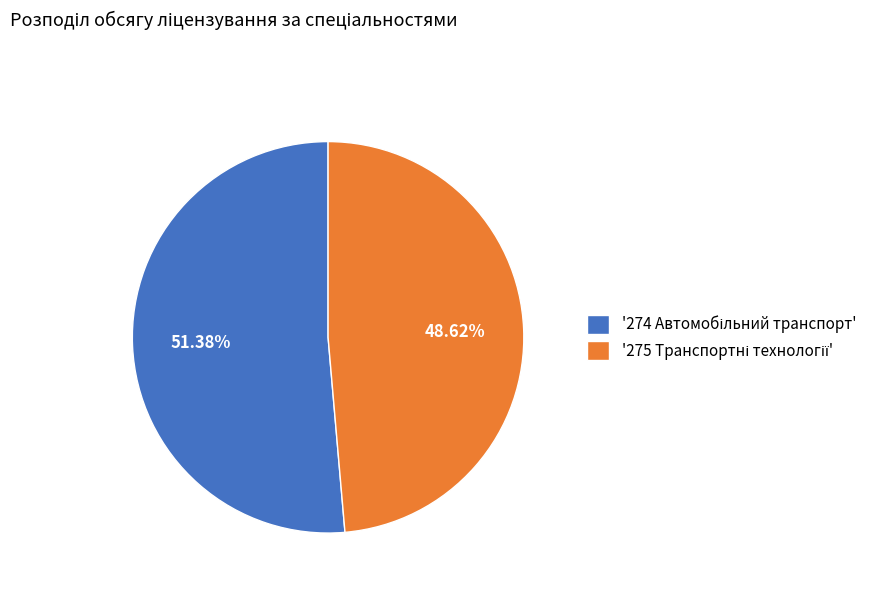

Is there a majority slice in this chart?

Yes